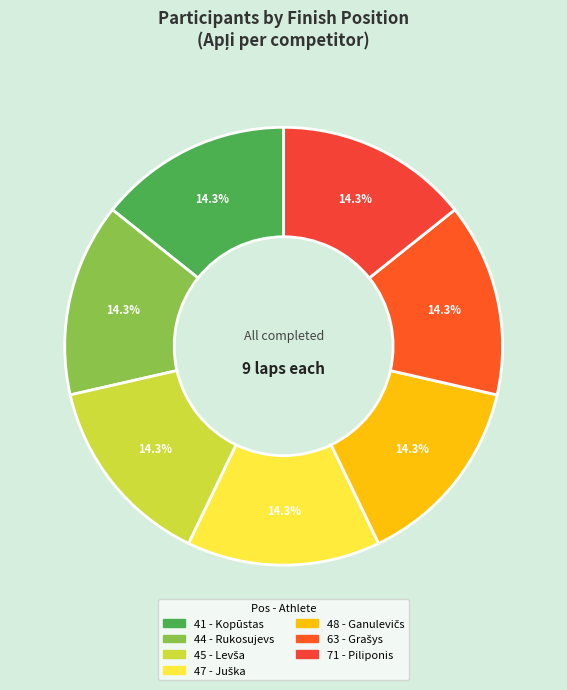

Count the number of slices in the pie.

7